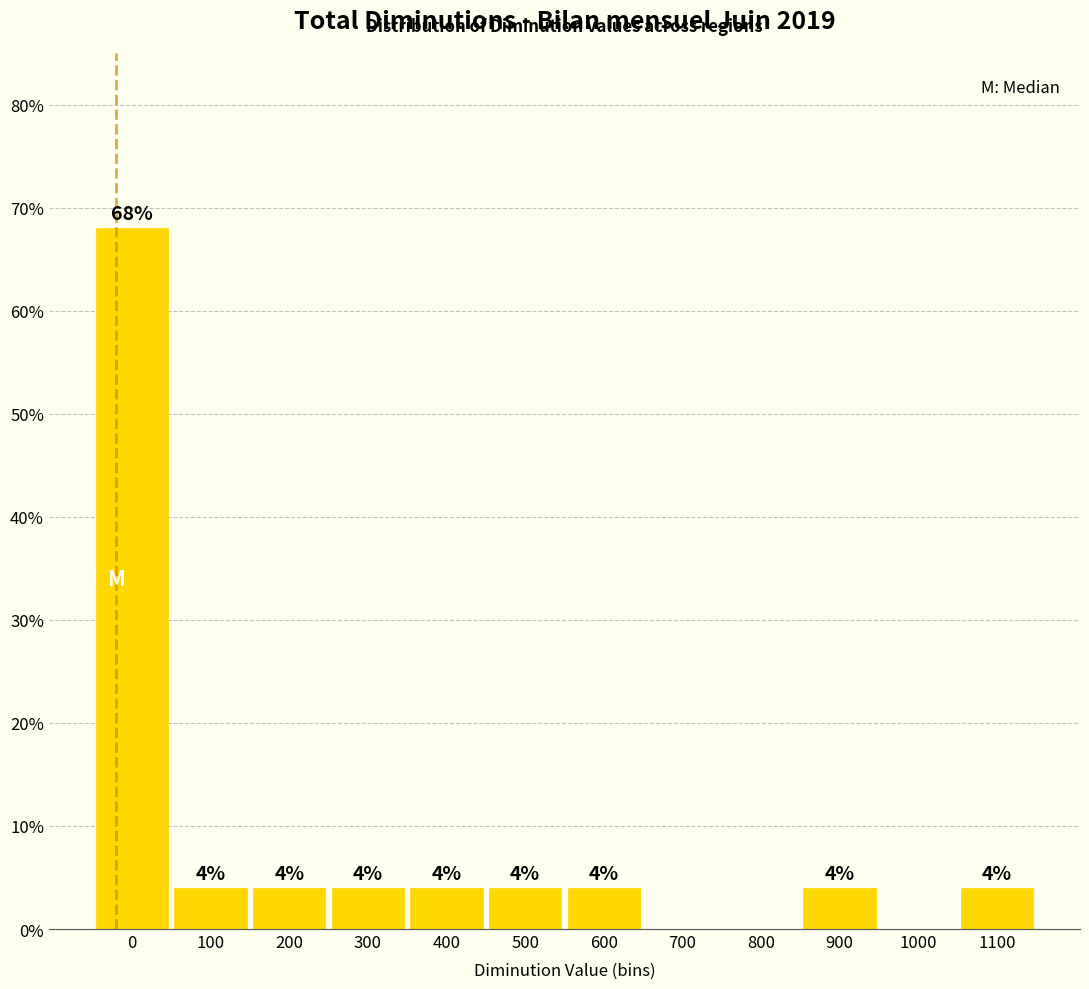

Reading right to left, extract all data points from this chart.

1100=4	1000=0	900=4	800=0	700=0	600=4	500=4	400=4	300=4	200=4	100=4	0=68